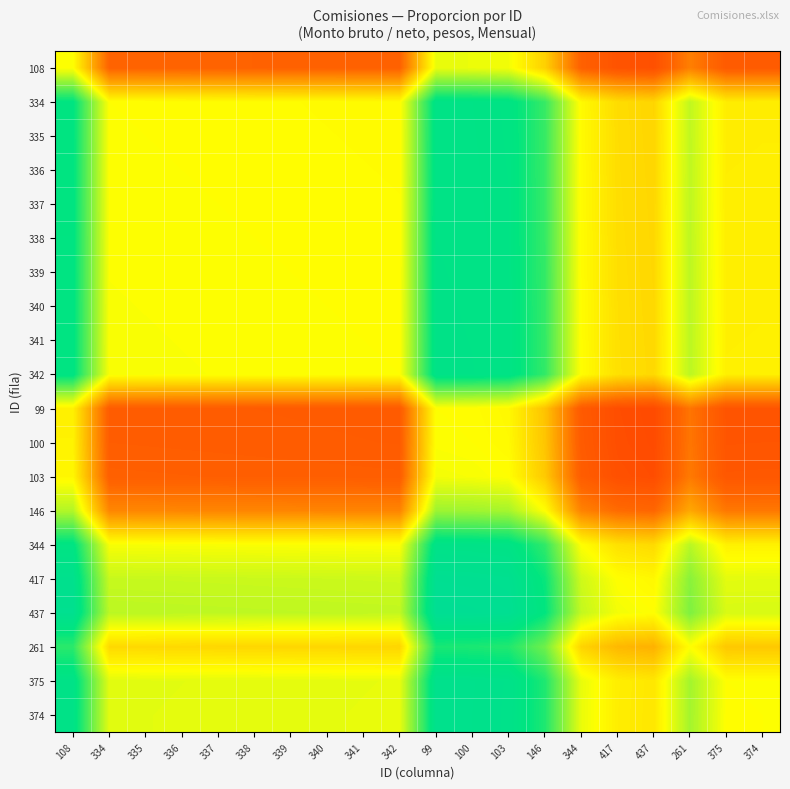

Reading left to right, transcribe all the data shown in this chart.

108: 108=50.0	334=24.4	335=24.4	336=24.3	337=24.3	338=24.2	339=24.2	340=24.1	341=24.1	342=24.0	99=52.2	100=51.9	103=51.2	146=42.5	344=23.9	417=20.6	437=19.8	261=29.3	375=22.4	374=22.4
334: 108=75.6	334=50.0	335=49.9	336=49.9	337=49.8	338=49.7	339=49.6	340=49.6	341=49.5	342=49.4	99=77.1	100=77.0	103=76.4	146=69.6	344=49.3	417=44.5	437=43.3	261=56.1	375=47.1	374=47.2
335: 108=75.6	334=50.1	335=50.0	336=49.9	337=49.9	338=49.8	339=49.7	340=49.6	341=49.6	342=49.5	99=77.2	100=77.0	103=76.5	146=69.6	344=49.3	417=44.5	437=43.4	261=56.2	375=47.2	374=47.2
336: 108=75.7	334=50.1	335=50.1	336=50.0	337=49.9	338=49.9	339=49.8	340=49.7	341=49.6	342=49.6	99=77.2	100=77.1	103=76.5	146=69.7	344=49.4	417=44.6	437=43.5	261=56.3	375=47.3	374=47.3
337: 108=75.7	334=50.2	335=50.1	336=50.1	337=50.0	338=49.9	339=49.9	340=49.8	341=49.7	342=49.6	99=77.3	100=77.1	103=76.6	146=69.8	344=49.5	417=44.7	437=43.5	261=56.4	375=47.3	374=47.4
338: 108=75.8	334=50.3	335=50.2	336=50.1	337=50.1	338=50.0	339=49.9	340=49.9	341=49.8	342=49.7	99=77.3	100=77.2	103=76.6	146=69.8	344=49.6	417=44.8	437=43.6	261=56.4	375=47.4	374=47.5
339: 108=75.8	334=50.4	335=50.3	336=50.2	337=50.1	338=50.1	339=50.0	340=49.9	341=49.9	342=49.8	99=77.4	100=77.2	103=76.7	146=69.9	344=49.6	417=44.8	437=43.7	261=56.5	375=47.5	374=47.5
340: 108=75.9	334=50.4	335=50.4	336=50.3	337=50.2	338=50.1	339=50.1	340=50.0	341=49.9	342=49.9	99=77.4	100=77.3	103=76.7	146=70.0	344=49.7	417=44.9	437=43.8	261=56.6	375=47.6	374=47.6
341: 108=75.9	334=50.5	335=50.4	336=50.4	337=50.3	338=50.2	339=50.1	340=50.1	341=50.0	342=49.9	99=77.5	100=77.3	103=76.8	146=70.0	344=49.8	417=45.0	437=43.8	261=56.6	375=47.6	374=47.7
342: 108=76.0	334=50.6	335=50.5	336=50.4	337=50.4	338=50.3	339=50.2	340=50.1	341=50.1	342=50.0	99=77.6	100=77.4	103=76.9	146=70.1	344=49.9	417=45.1	437=43.9	261=56.7	375=47.7	374=47.8
99: 108=47.8	334=22.9	335=22.8	336=22.8	337=22.7	338=22.7	339=22.6	340=22.6	341=22.5	342=22.4	99=50.0	100=49.7	103=49.0	146=40.4	344=22.3	417=19.2	437=18.5	261=27.5	375=20.9	374=20.9
100: 108=48.1	334=23.0	335=23.0	336=22.9	337=22.9	338=22.8	339=22.8	340=22.7	341=22.7	342=22.6	99=50.3	100=50.0	103=49.3	146=40.7	344=22.5	417=19.3	437=18.6	261=27.7	375=21.1	374=21.1
103: 108=48.8	334=23.6	335=23.5	336=23.5	337=23.4	338=23.4	339=23.3	340=23.3	341=23.2	342=23.1	99=51.0	100=50.7	103=50.0	146=41.4	344=23.0	417=19.8	437=19.1	261=28.3	375=21.5	374=21.6
146: 108=57.5	334=30.4	335=30.4	336=30.3	337=30.2	338=30.2	339=30.1	340=30.0	341=30.0	342=29.9	99=59.6	100=59.3	103=58.6	146=50.0	344=29.8	417=25.9	437=25.0	261=35.9	375=28.0	374=28.1
344: 108=76.1	334=50.7	335=50.7	336=50.6	337=50.5	338=50.4	339=50.4	340=50.3	341=50.2	342=50.1	99=77.7	100=77.5	103=77.0	146=70.2	344=50.0	417=45.2	437=44.0	261=56.9	375=47.8	374=47.9
417: 108=79.4	334=55.5	335=55.5	336=55.4	337=55.3	338=55.2	339=55.2	340=55.1	341=55.0	342=54.9	99=80.8	100=80.7	103=80.2	146=74.1	344=54.8	417=50.0	437=48.8	261=61.5	375=52.7	374=52.7
437: 108=80.2	334=56.7	335=56.6	336=56.5	337=56.5	338=56.4	339=56.3	340=56.2	341=56.2	342=56.1	99=81.5	100=81.4	103=80.9	146=75.0	344=56.0	417=51.2	437=50.0	261=62.6	375=53.8	374=53.9
261: 108=70.7	334=43.9	335=43.8	336=43.7	337=43.6	338=43.6	339=43.5	340=43.4	341=43.4	342=43.3	99=72.5	100=72.3	103=71.7	146=64.1	344=43.1	417=38.5	437=37.4	261=50.0	375=41.0	374=41.1
375: 108=77.6	334=52.9	335=52.8	336=52.7	337=52.7	338=52.6	339=52.5	340=52.4	341=52.4	342=52.3	99=79.1	100=78.9	103=78.5	146=72.0	344=52.2	417=47.3	437=46.2	261=59.0	375=50.0	374=50.1
374: 108=77.6	334=52.8	335=52.8	336=52.7	337=52.6	338=52.5	339=52.5	340=52.4	341=52.3	342=52.2	99=79.1	100=78.9	103=78.4	146=71.9	344=52.1	417=47.3	437=46.1	261=58.9	375=49.9	374=50.0